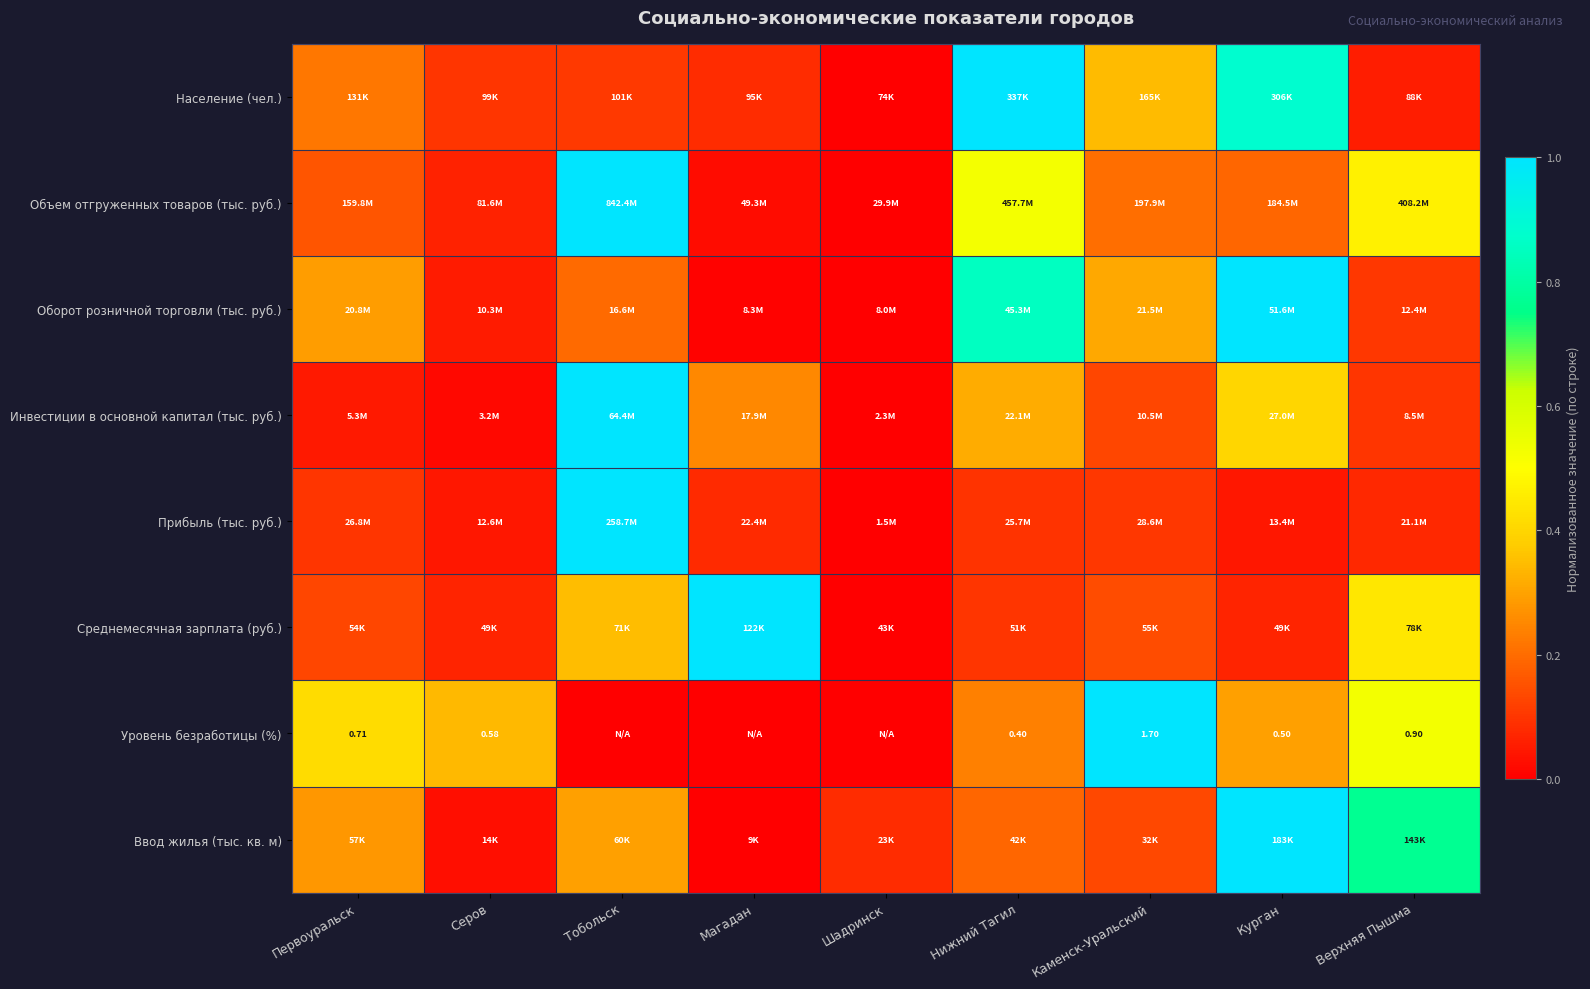

Which series changed the most between Шадринск and Курган?

Оборот розничной торговли (тыс. руб.)